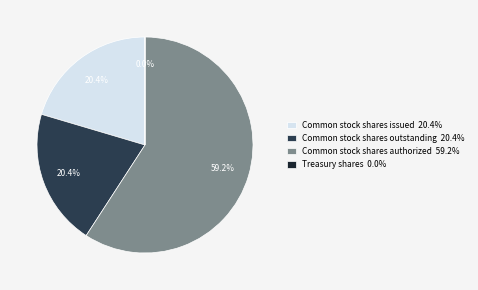

How much of the chart is everything except Common stock shares issued 20.4%?

79.6%